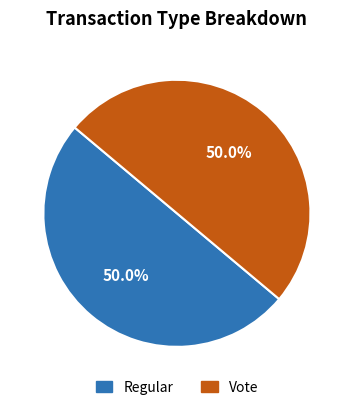

What is the ratio of the value at Regular to the value at Vote?

1.0